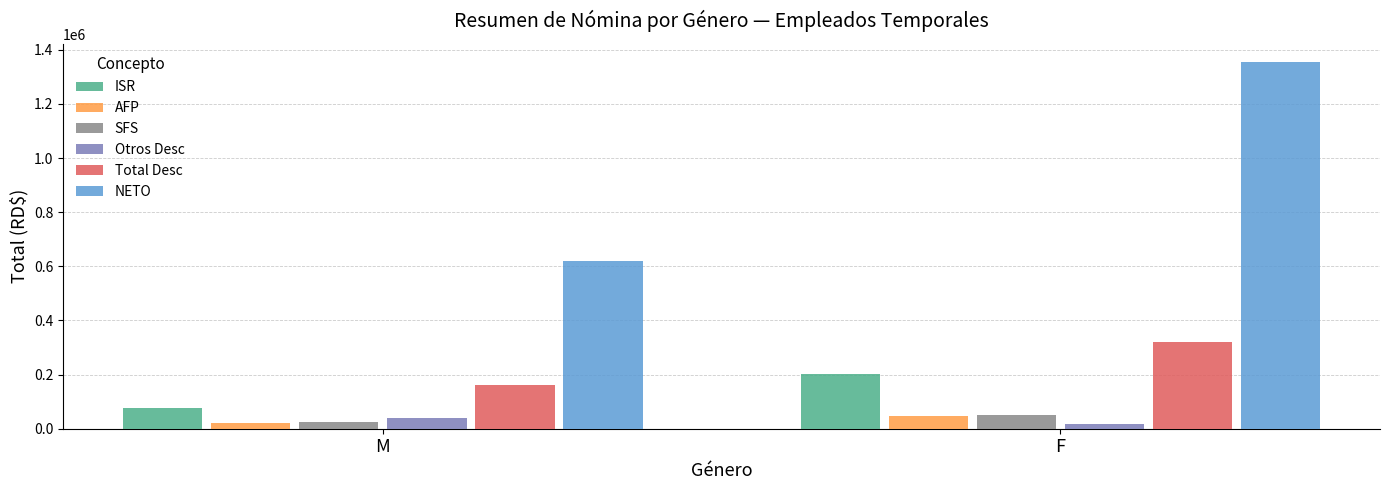

True or false: ISR has a value of 360032.3 at F.

False